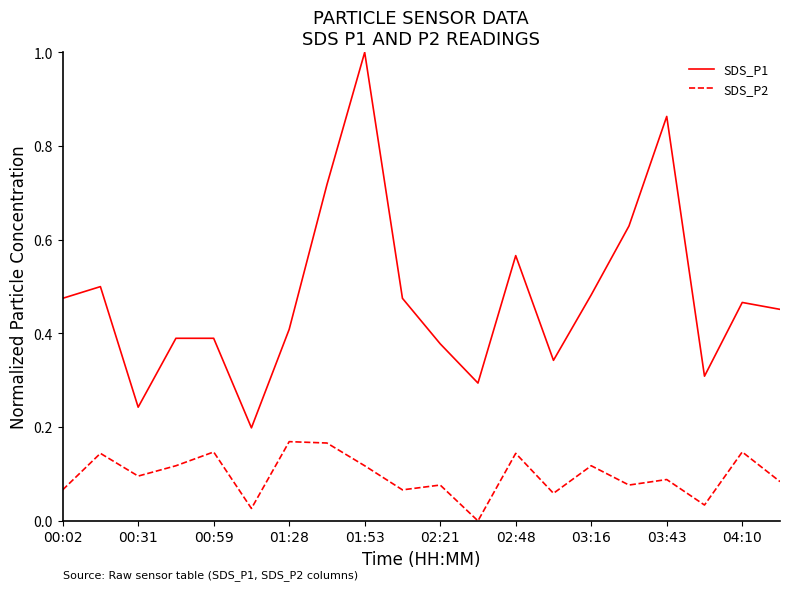

What is the difference between the maximum and minimum values in the SDS_P1 series?

0.8